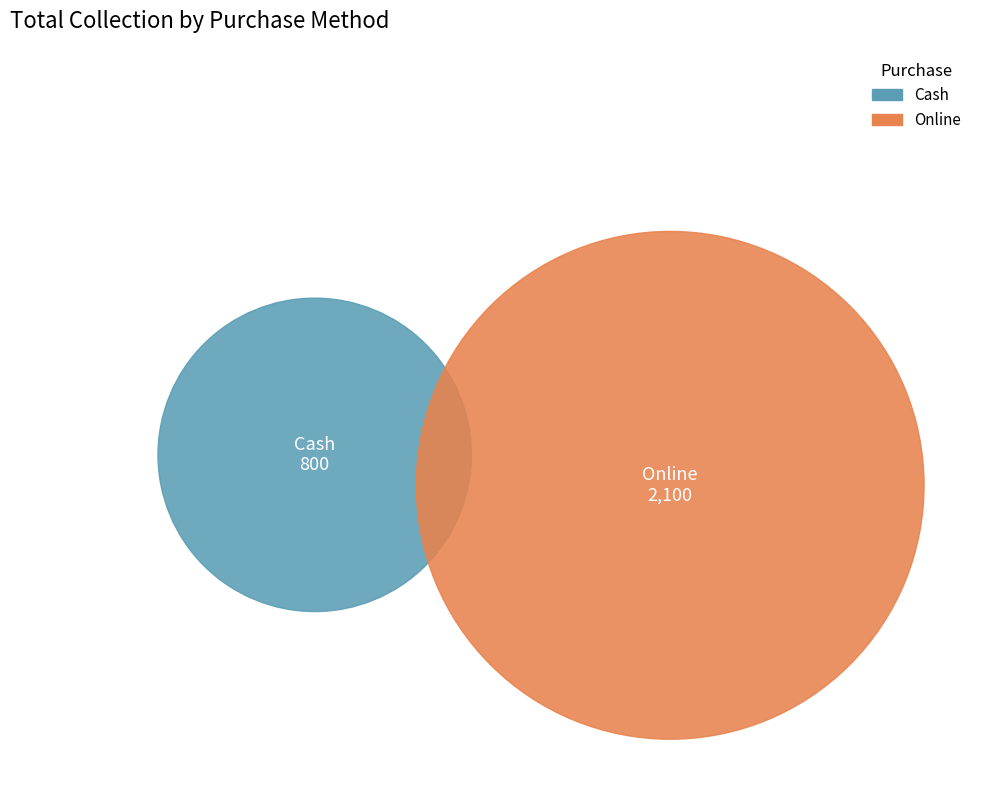

What percentage is the Cash slice, to the nearest percent?

28%